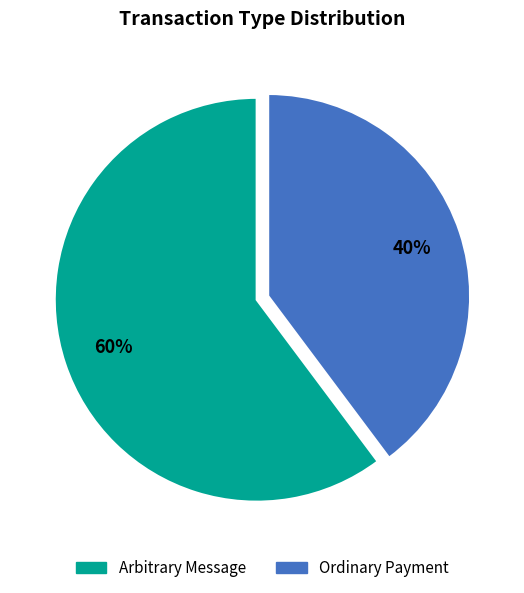

What is the ratio of the value at Ordinary Payment to the value at Arbitrary Message?

0.7